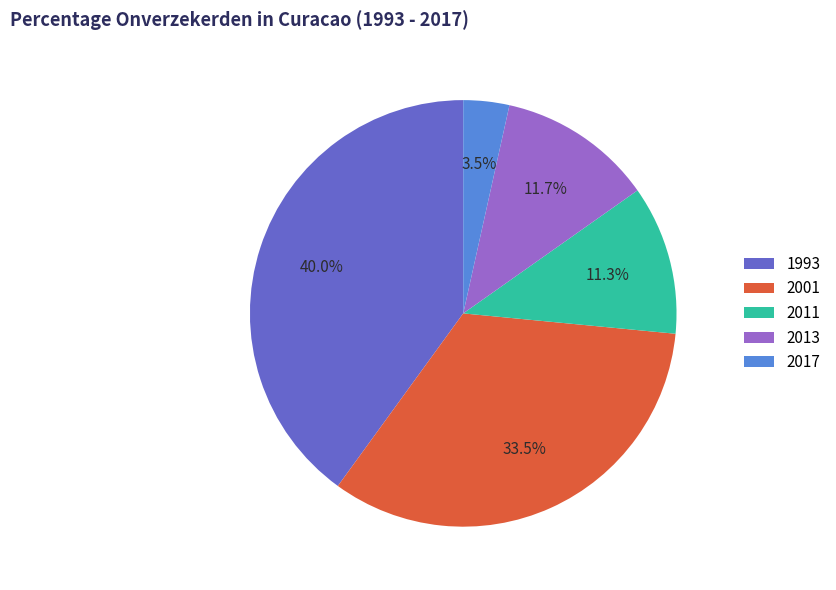

What percentage is the 2011 slice, to the nearest percent?

11%